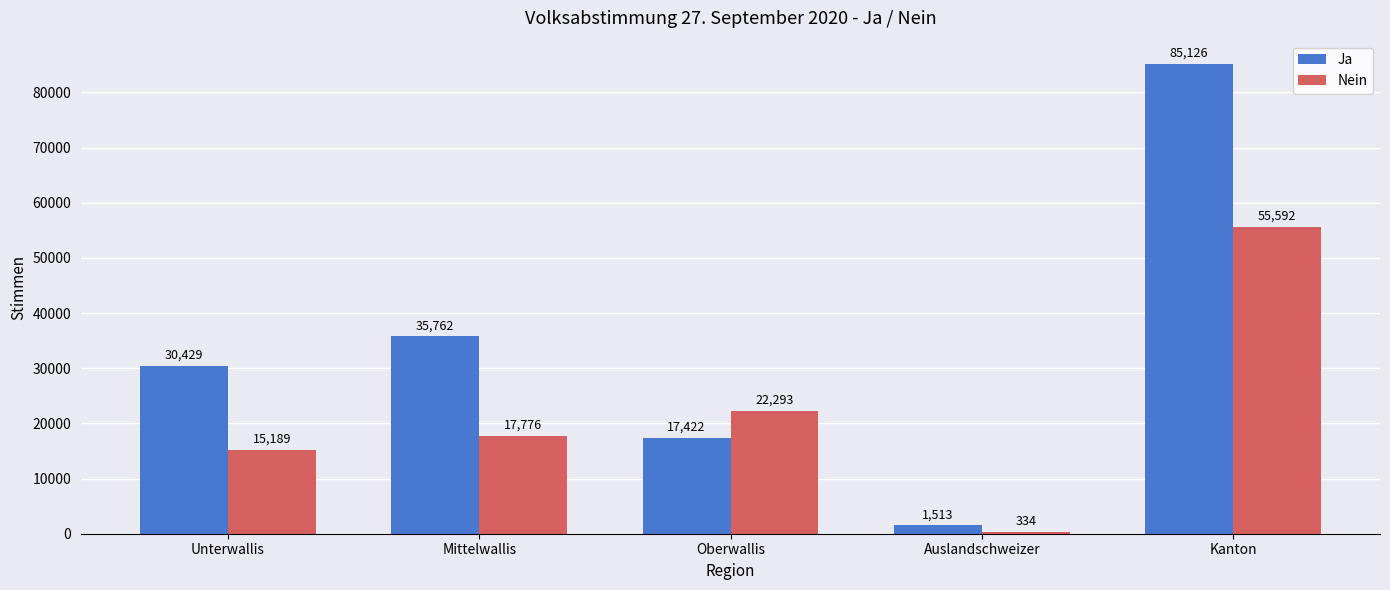

At how many categories does at least one series exceed 64519?

1